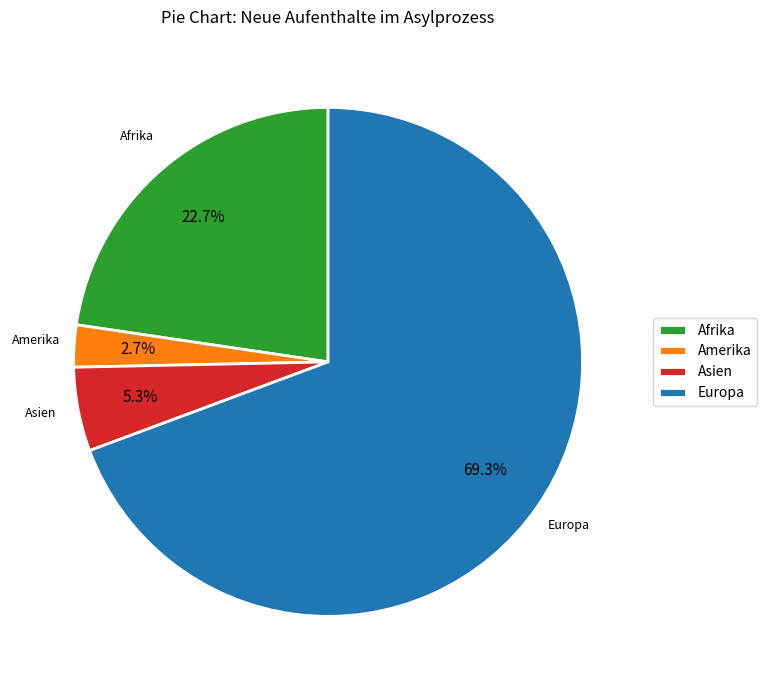

The Afrika slice represents 36% of the pie. True or false?

False